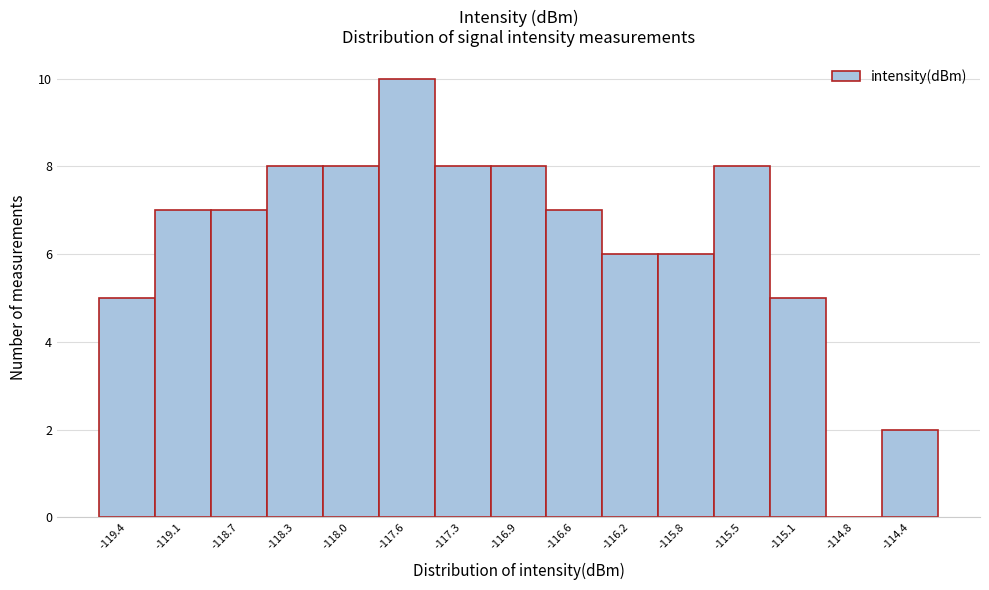

What is the sum of the values at -119.1 and -118.0?

15